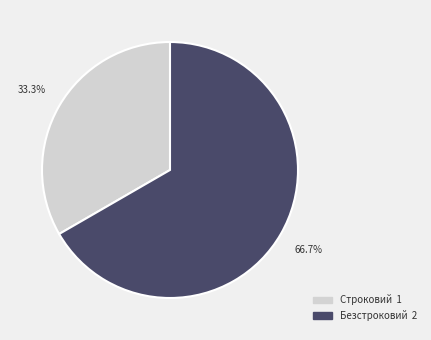

How many slices are in this pie chart?

2